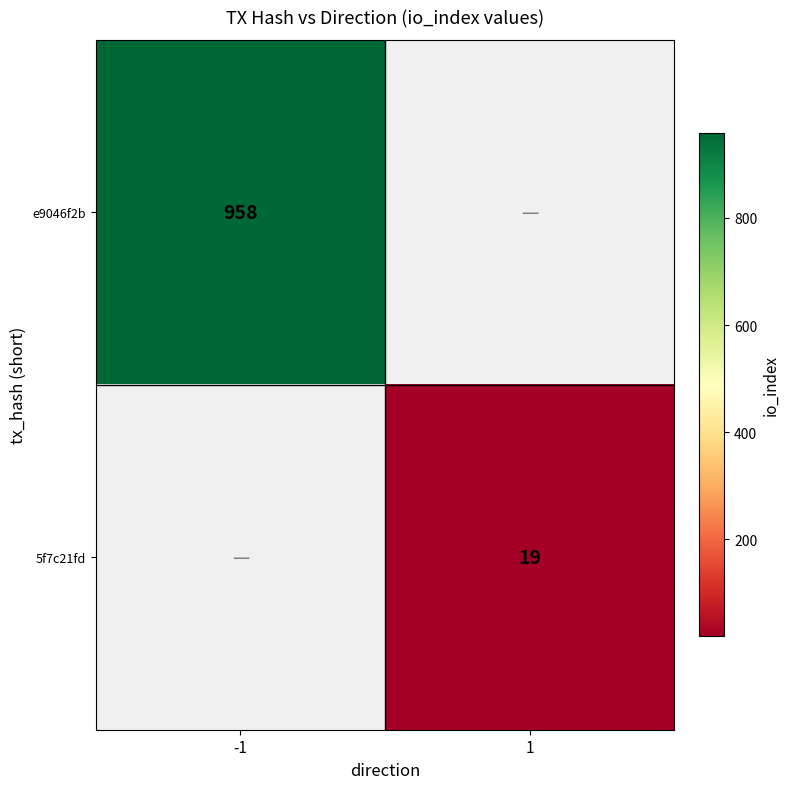

Is the value of e9046f2b at -1 greater than the value of 5f7c21fd at 1?

Yes